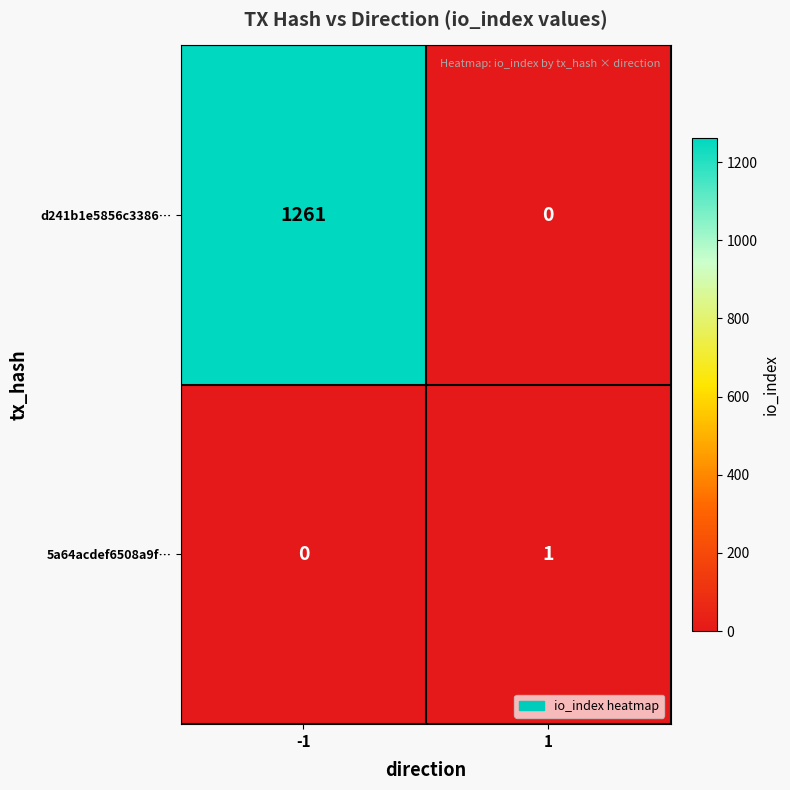

The value of 5a64acdef6508a9f… at -1 is 0. True or false?

True